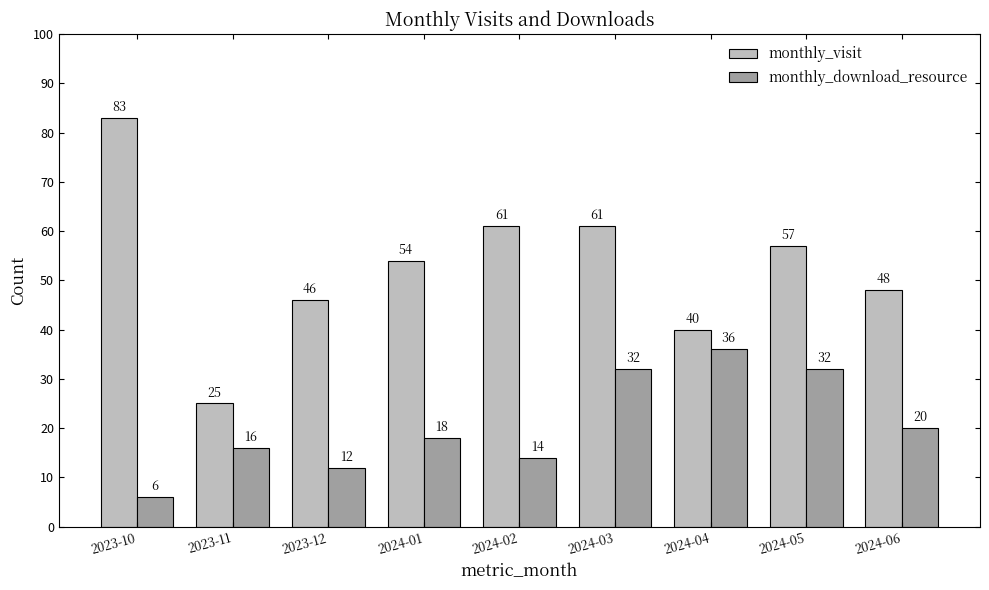

True or false: monthly_visit has a value of 54 at 2024-01.

True